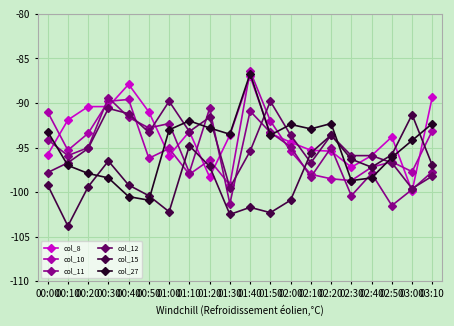

What is the label of the 3rd point from the right?

02:50